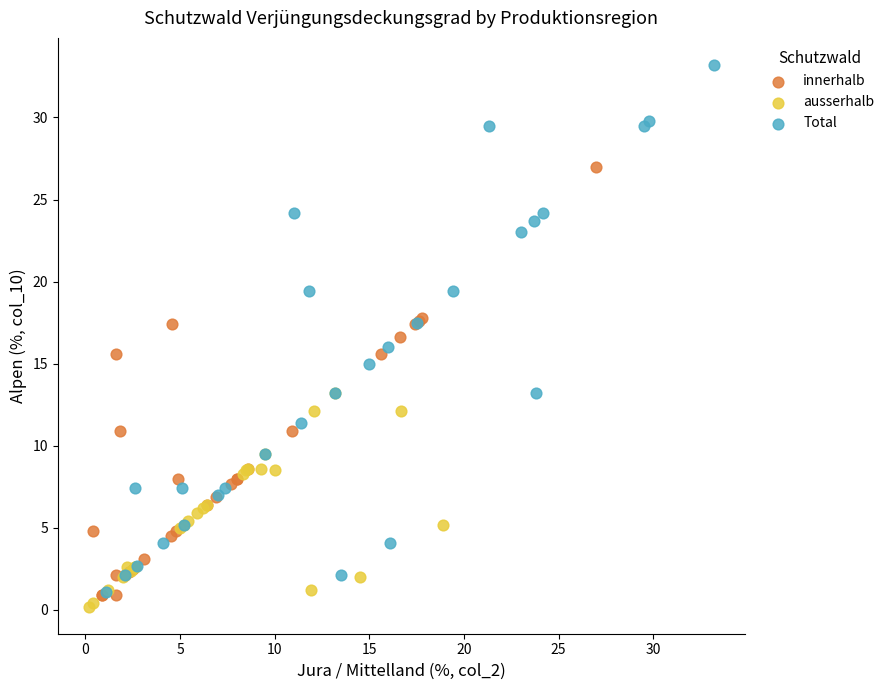

Which series has the widest spread of Y values?

Total